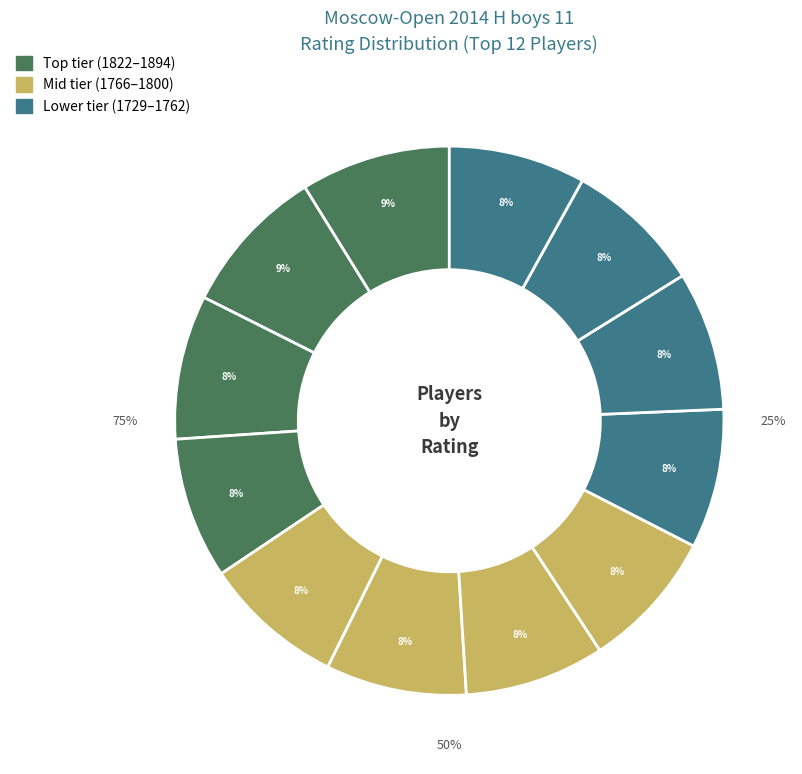

What percentage do Talalov Anton and Mukhutdinov Tigran together represent?

16.1%